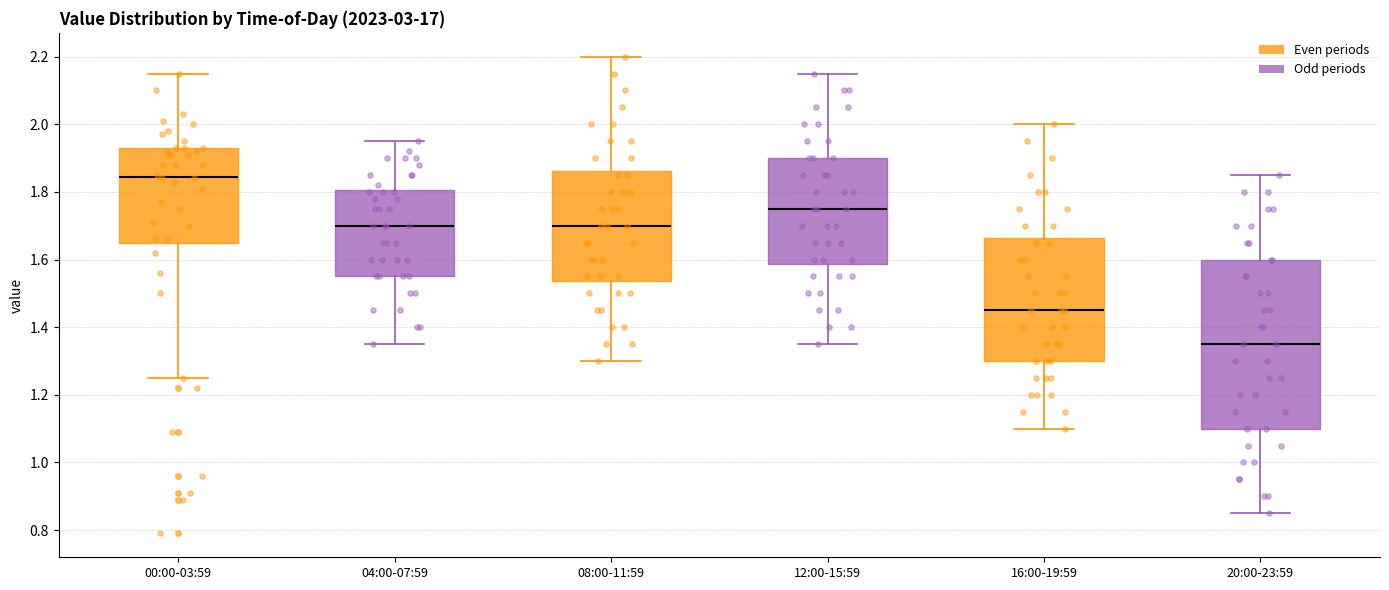

Which box is the tallest, from its lower edge to its upper edge?

20:00-23:59